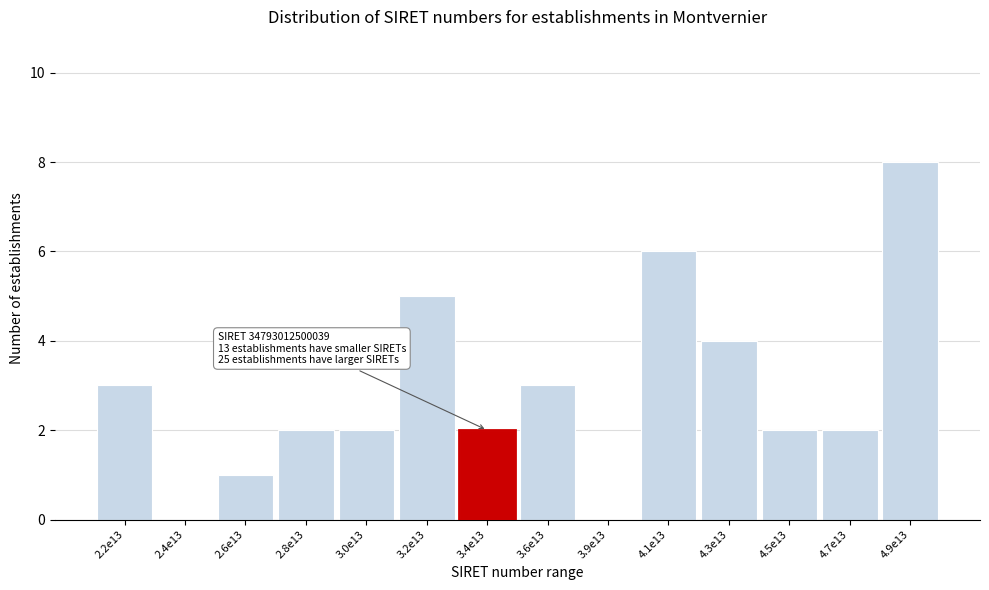

Reading left to right, transcribe all the data shown in this chart.

2.2e13=3	2.4e13=0	2.6e13=1	2.8e13=2	3.0e13=2	3.2e13=5	3.4e13=2	3.6e13=3	3.9e13=0	4.1e13=6	4.3e13=4	4.5e13=2	4.7e13=2	4.9e13=8